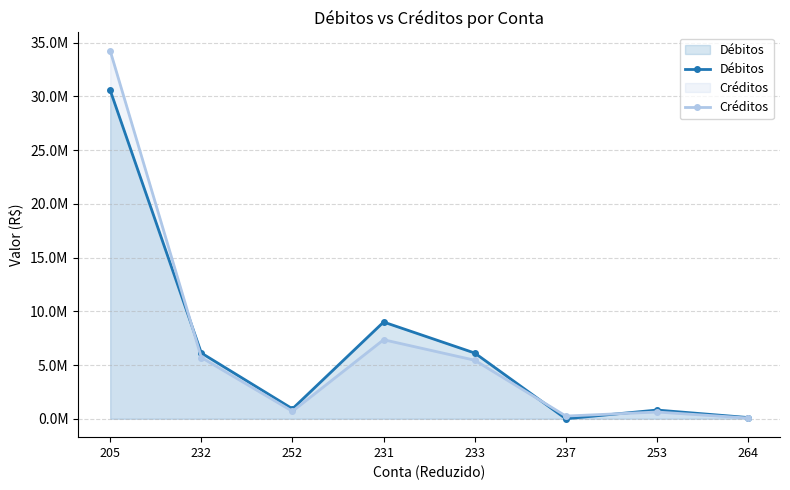

At which label does Débitos first exceed 6117764?

205